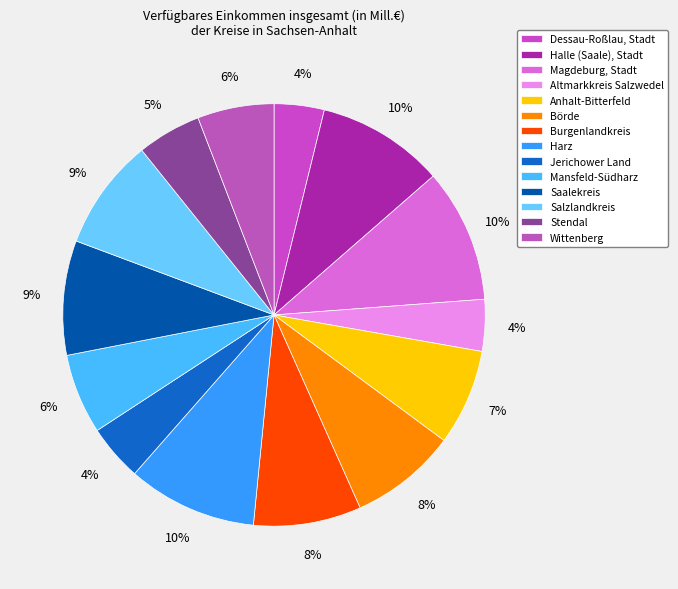

Does any single category account for the majority?

No